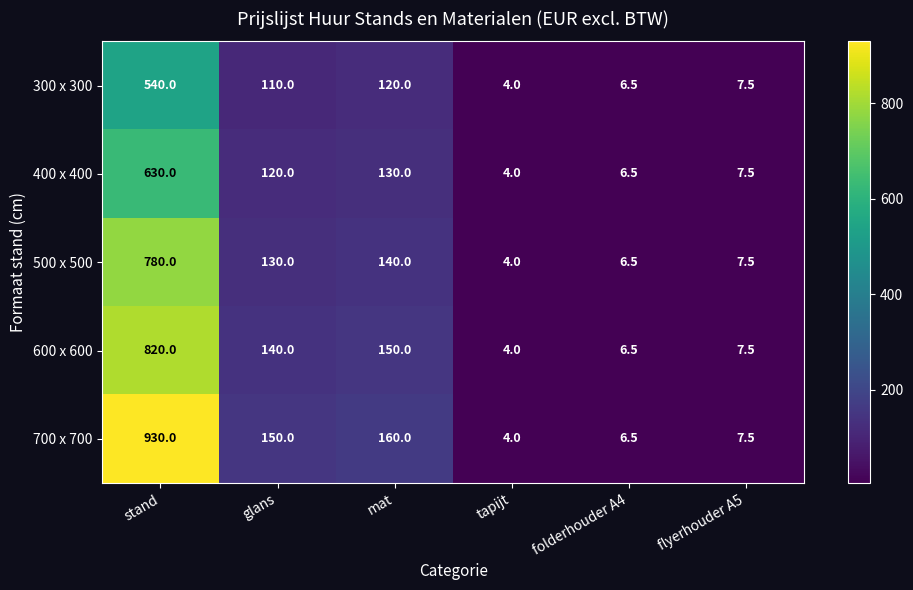

At which category is the sum across all series the highest?

stand